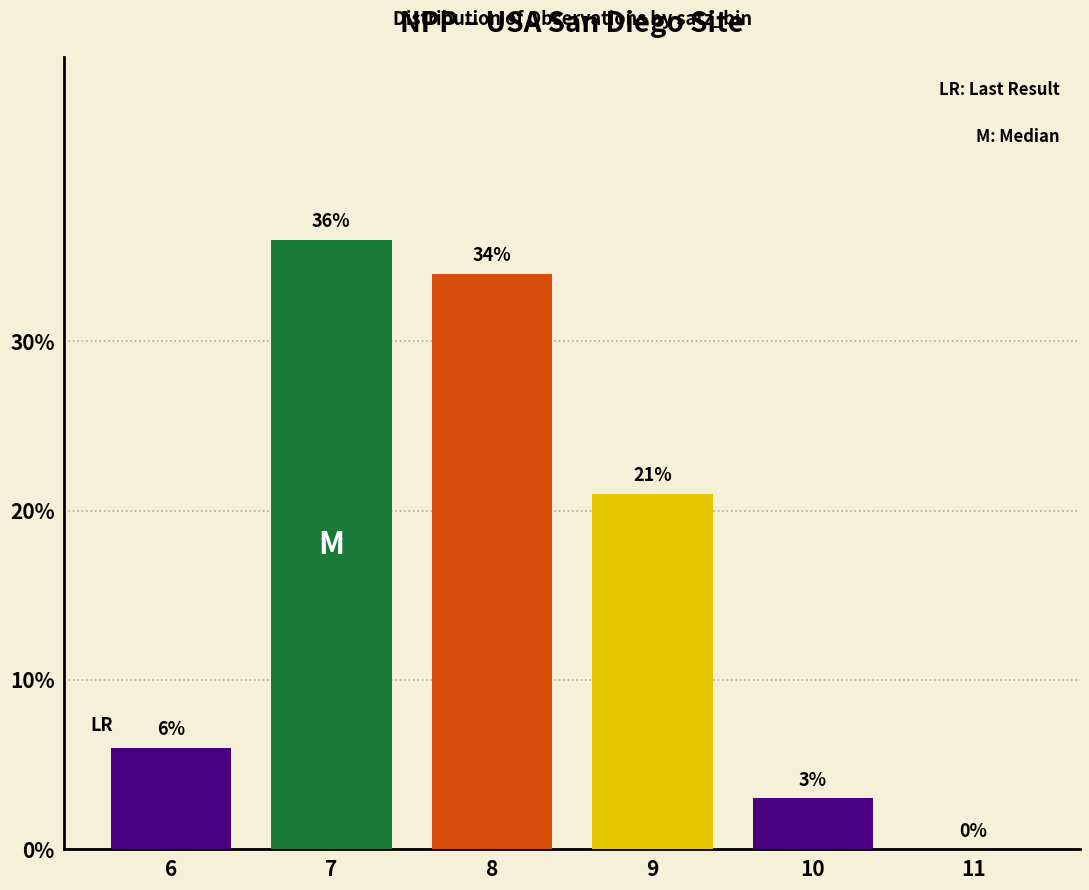

Is it true that the value at 10 is 1?

False